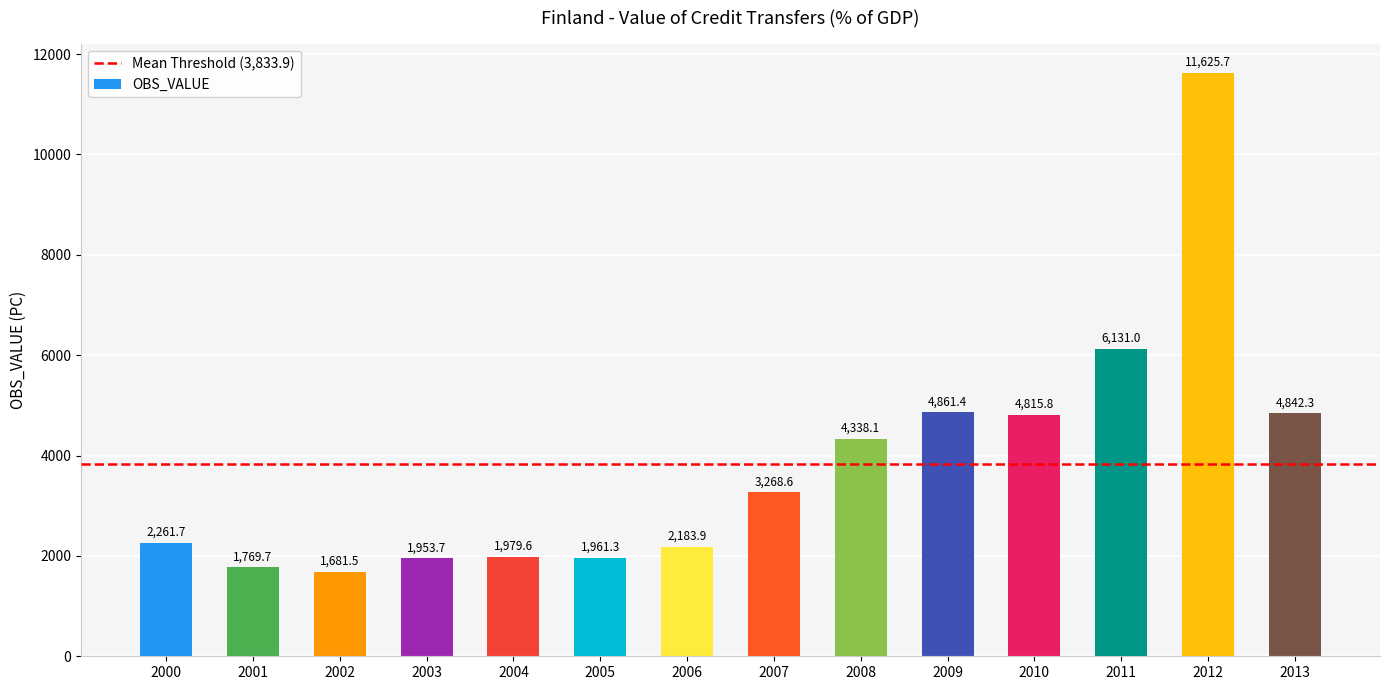

What value does the data have at 2008?

4338.1